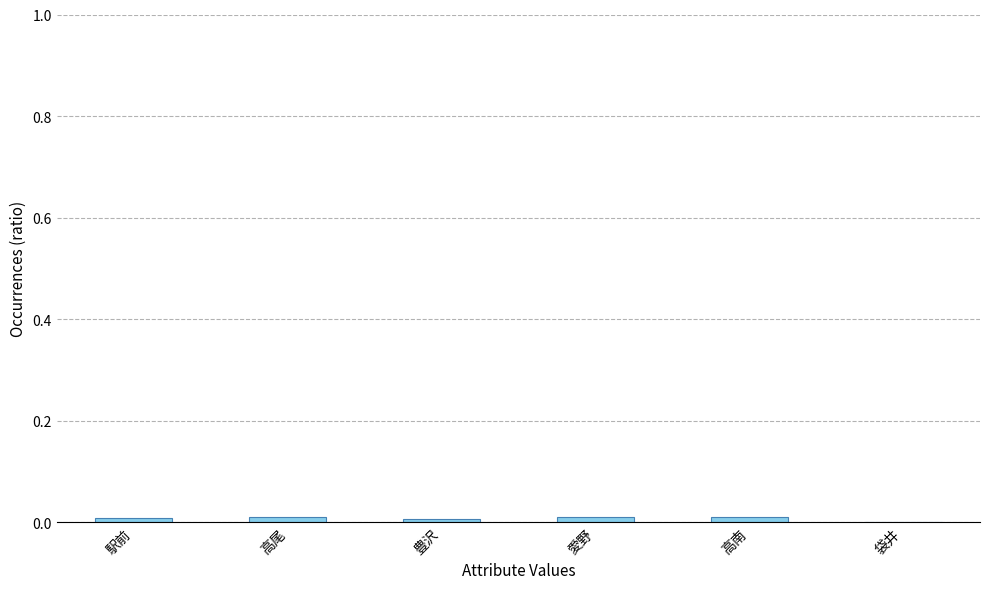

The chart shows a value of 0.0 at 袋井. True or false?

True